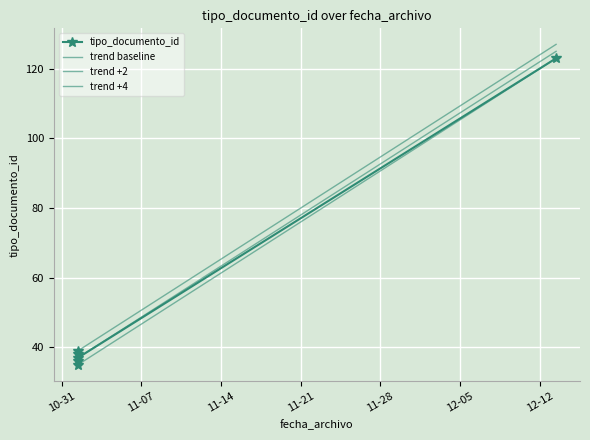

At which label is the value closest to 79?

2023-11-01 09:44:37